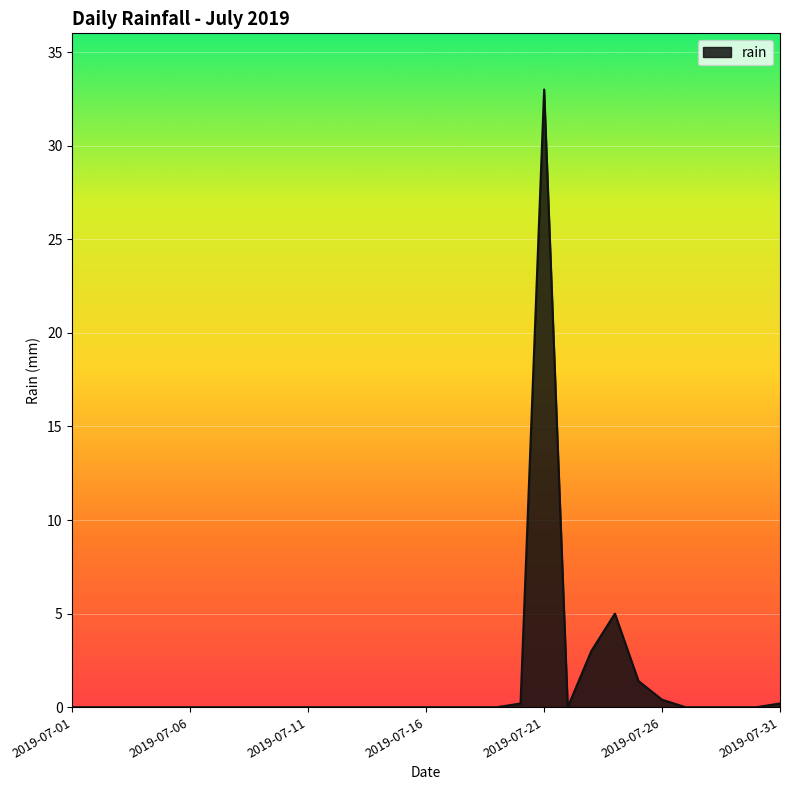

What is the difference between the maximum and minimum values?

33.0